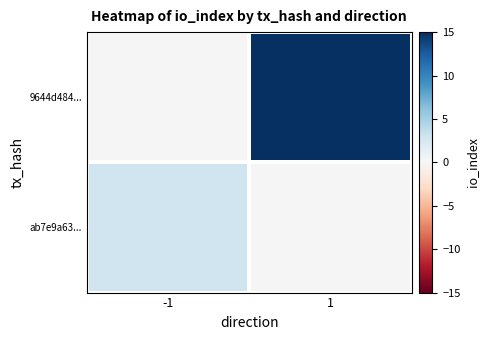

What is the smallest value displayed?

3.0